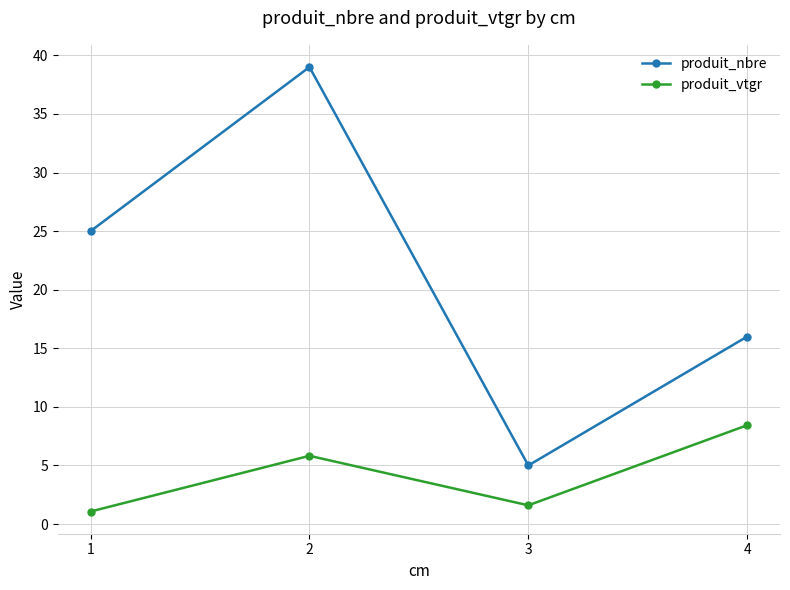

True or false: produit_nbre and produit_vtgr intersect in this chart.

False